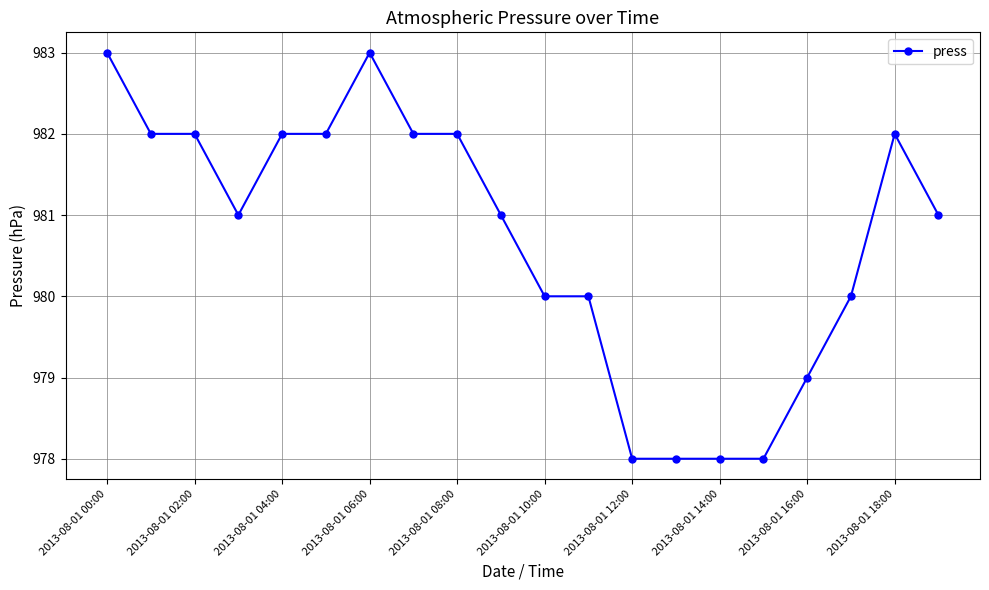

What is the greatest value displayed?

983